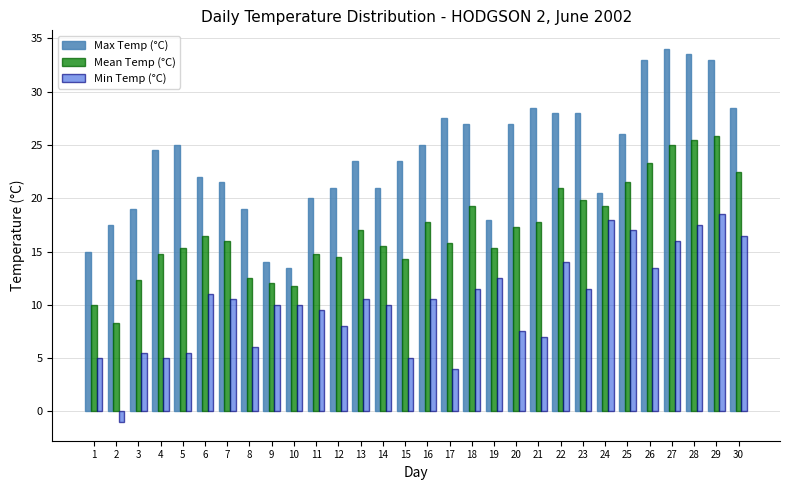

Which series has the largest range (max minus min)?

Max Temp (°C)